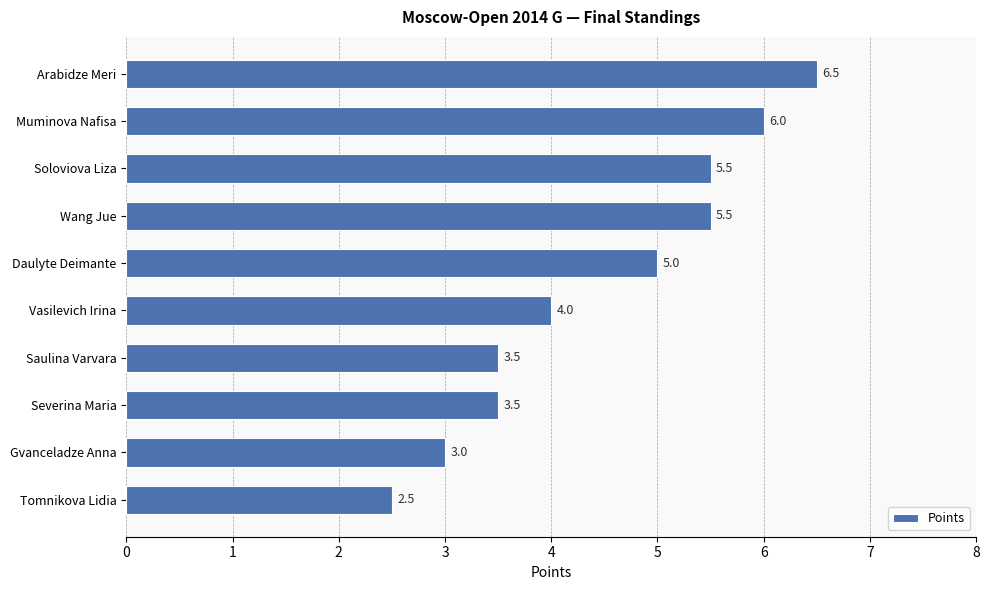

How many data points does each series have?

10